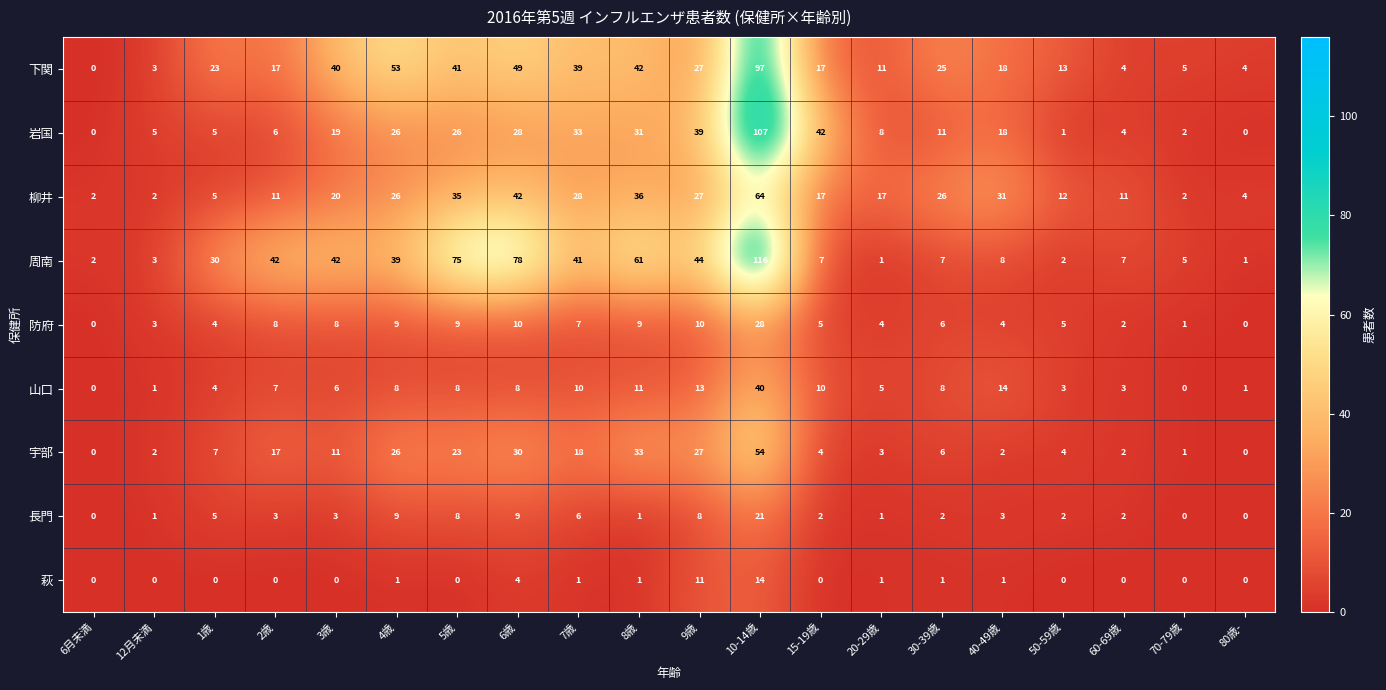

List the series in order of their peak value, highest first.

周南, 岩国, 下関, 柳井, 宇部, 山口, 防府, 長門, 萩